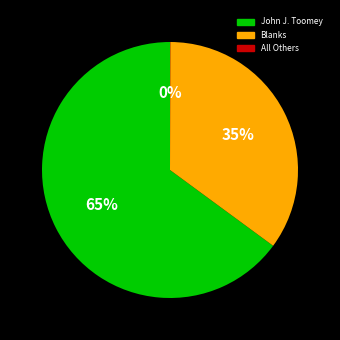

Is the sum of John J. Toomey and Blanks greater than half?

Yes